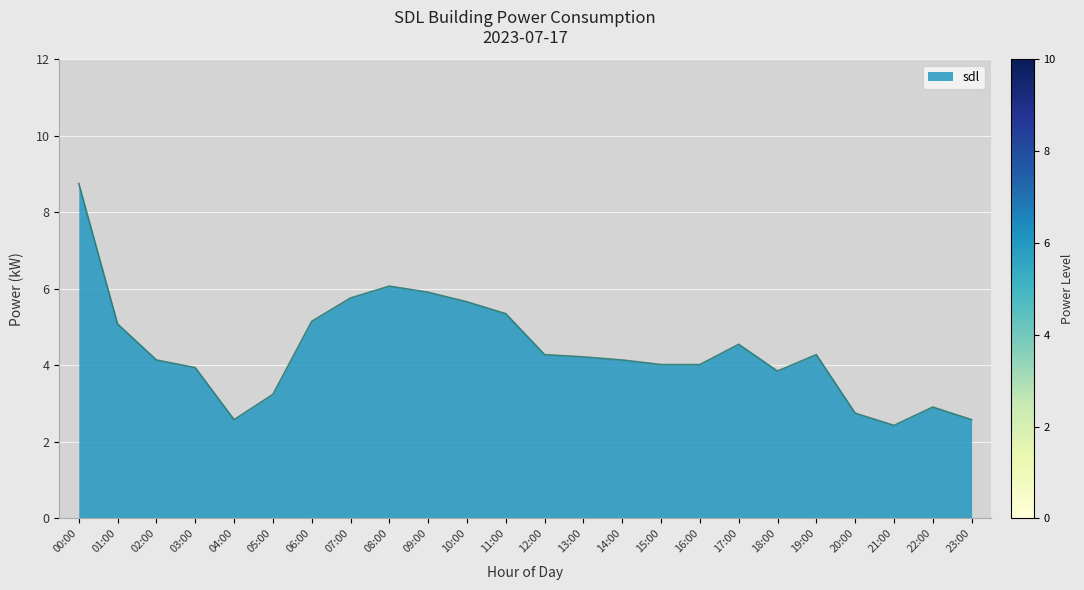

At which category does the chart reach its peak across all series?

00:00